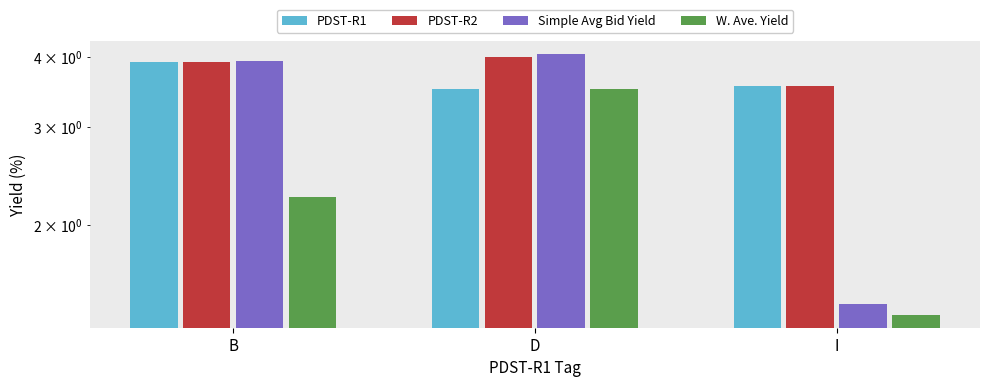

True or false: PDST-R1 has a value of 3.9 at B.

True